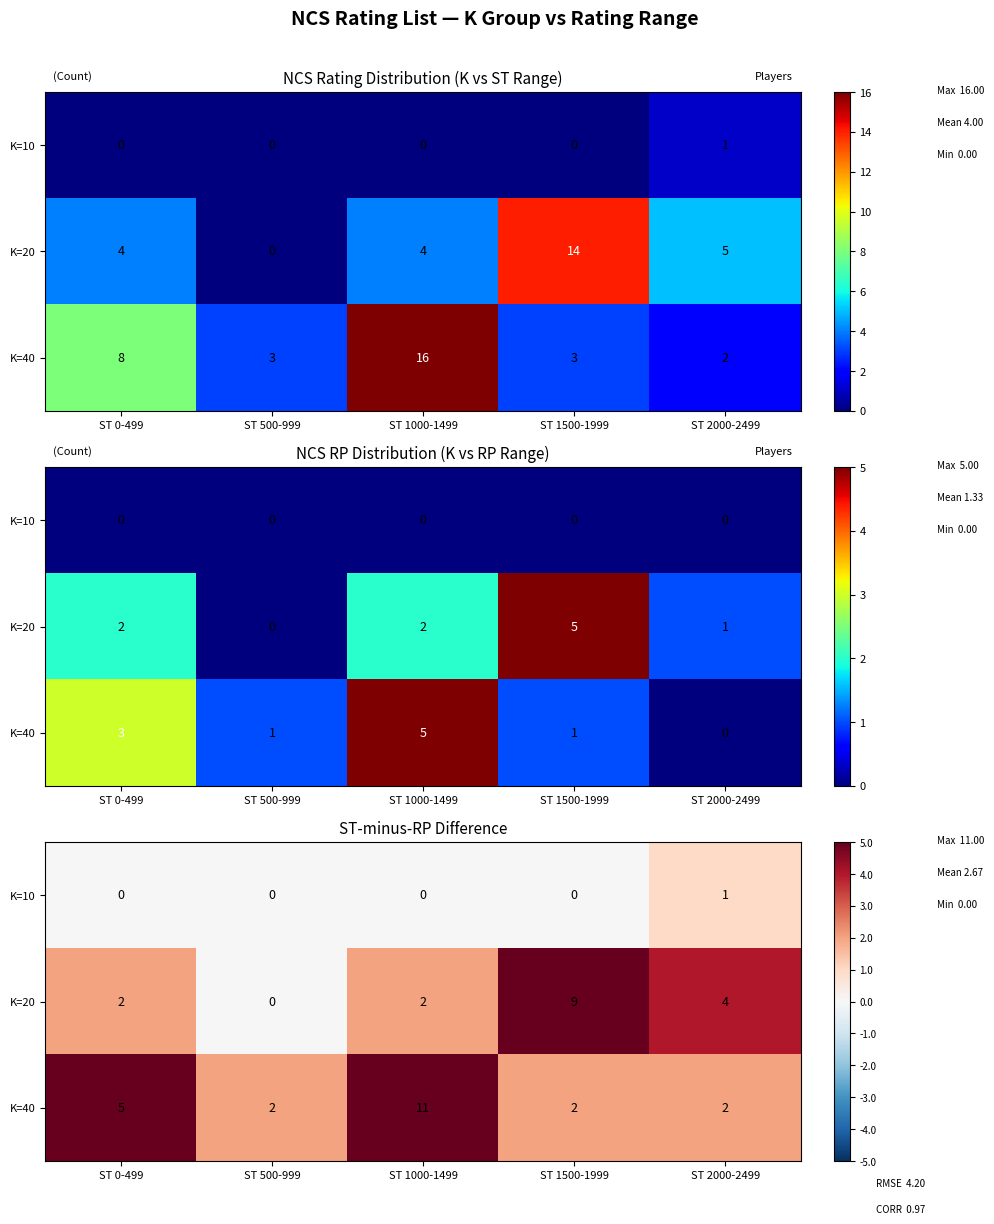

At which label does K=40 reach its minimum?

ST 500-999